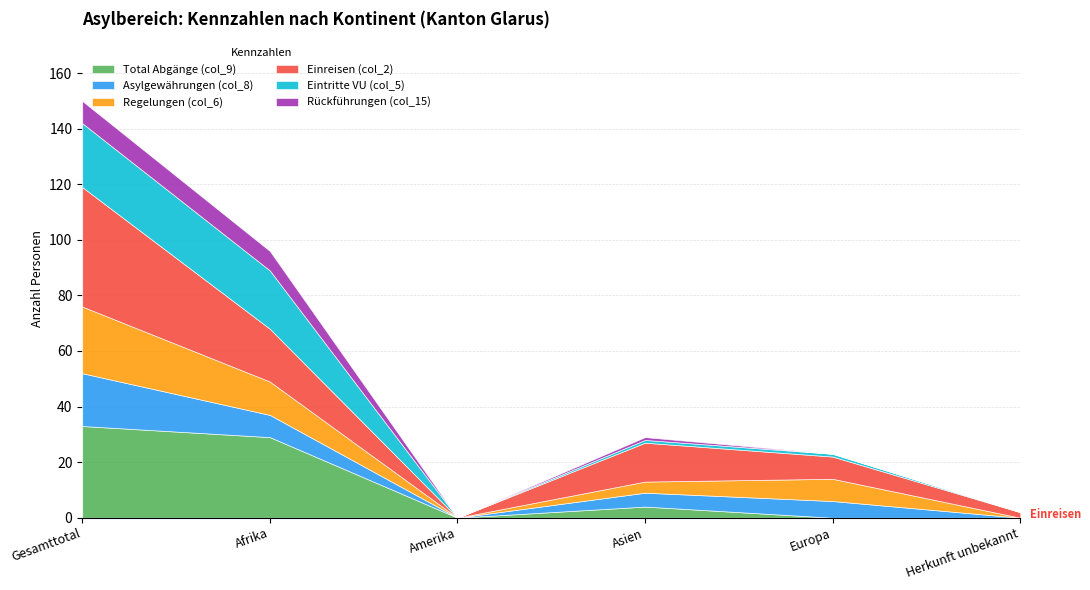

Between Herkunft unbekannt and Europa, which is larger?

Herkunft unbekannt